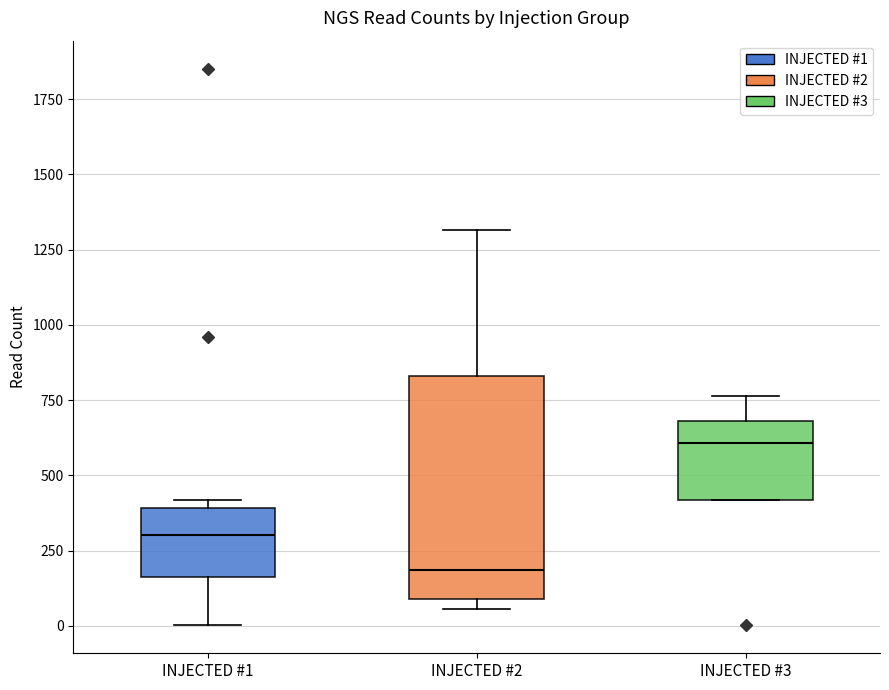

Comparing the boxes themselves (not the whiskers), which one is the tallest?

INJECTED #2